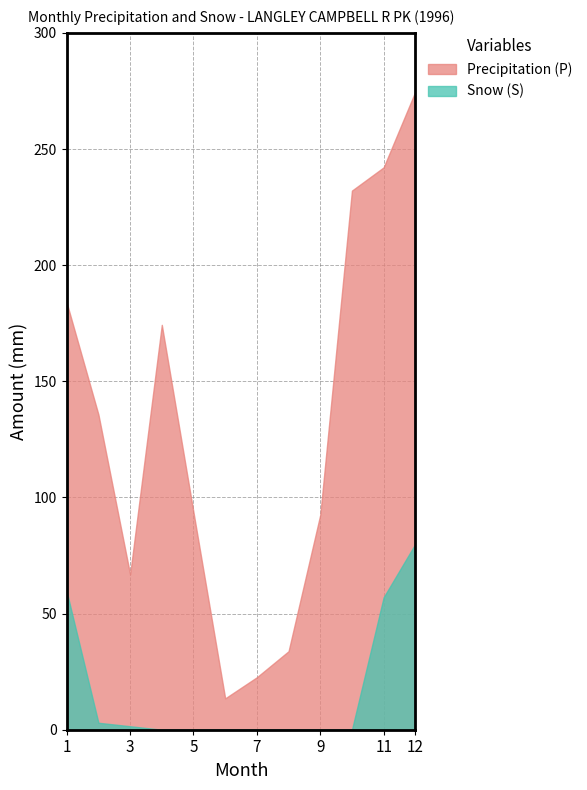

True or false: Snow (S) has more than 2 interior local peaks.

False